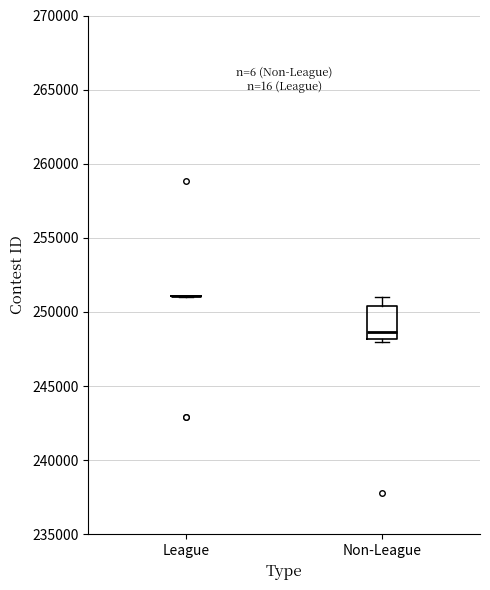

Which box is the tallest, from its lower edge to its upper edge?

Non-League